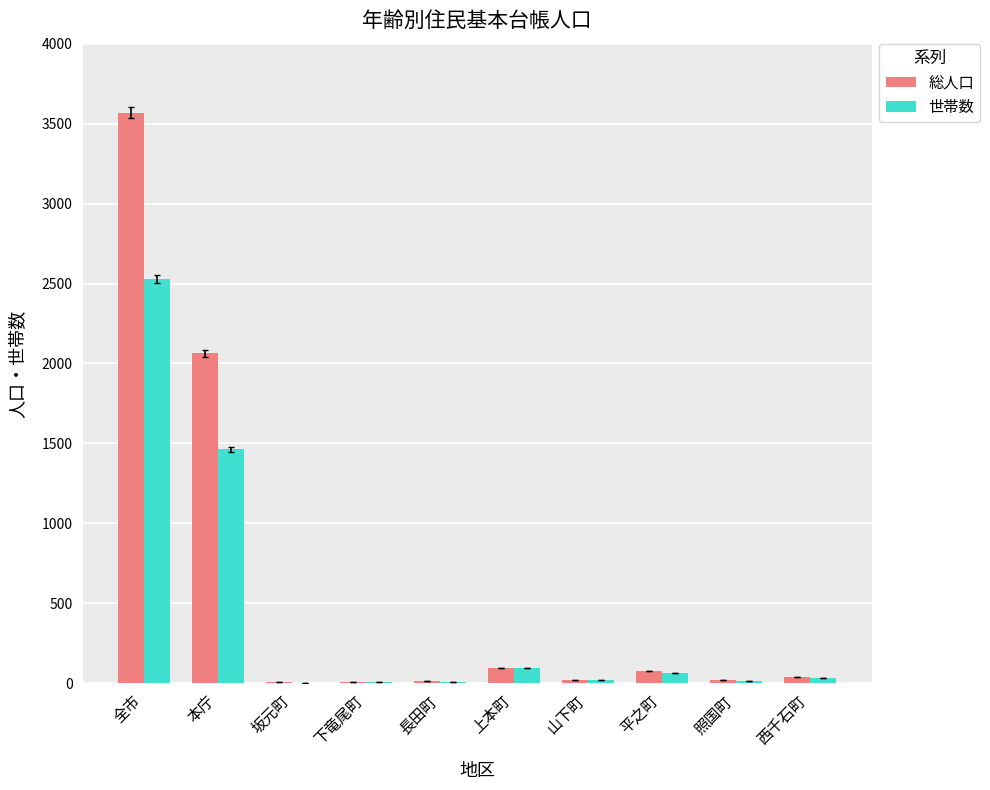

The 世帯数 series shows 1462 at 本庁. True or false?

True